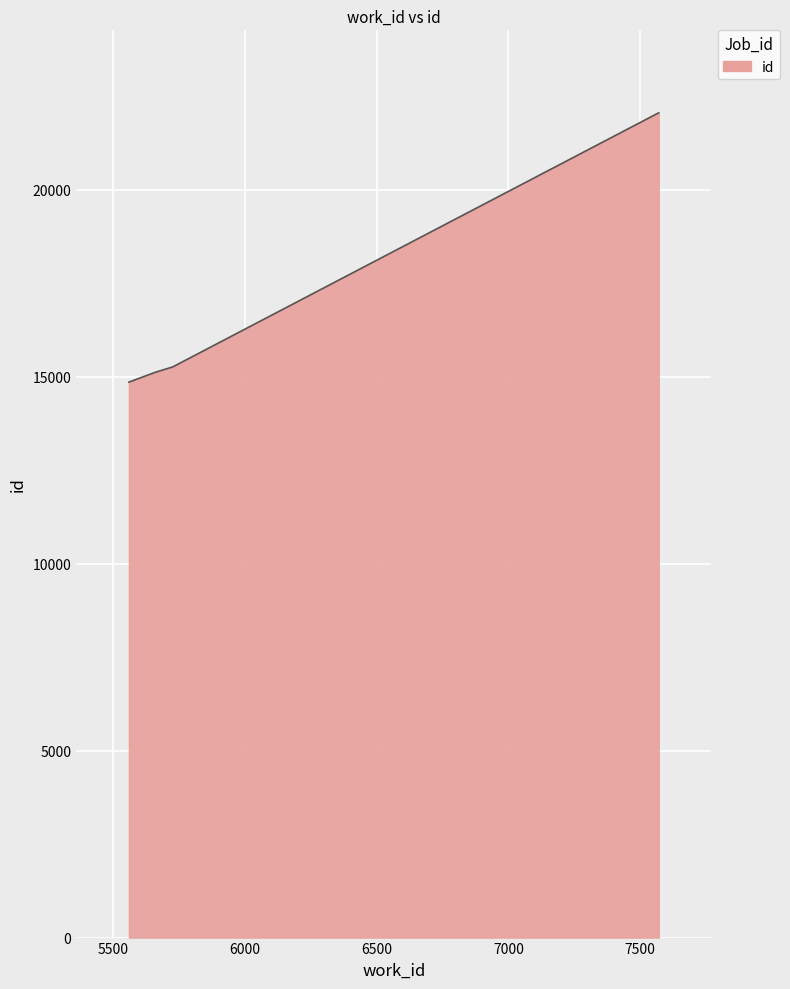

True or false: the data has more than 1 interior local peaks.

False